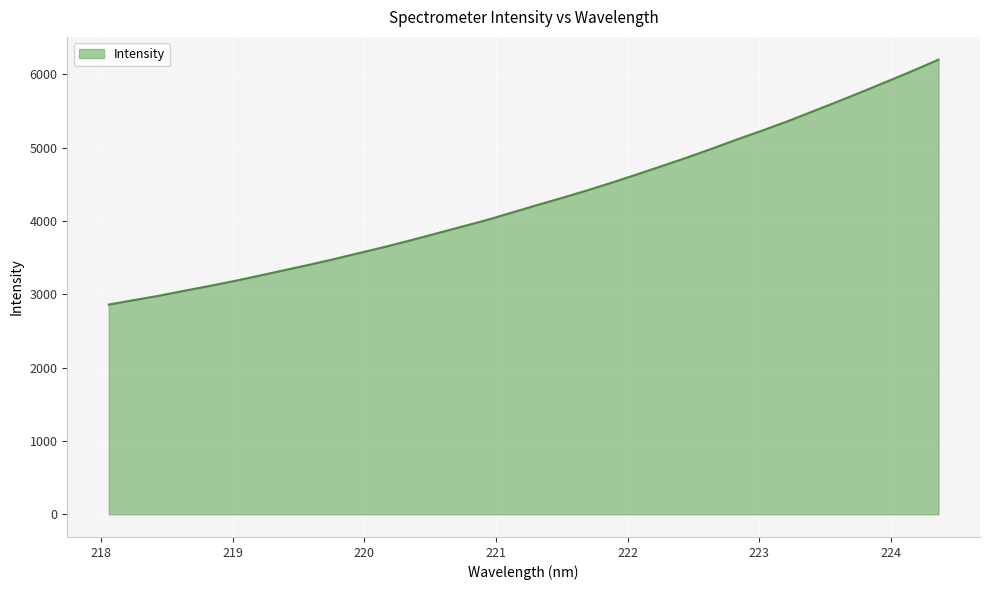

What is the difference between the maximum and minimum values?

3339.9